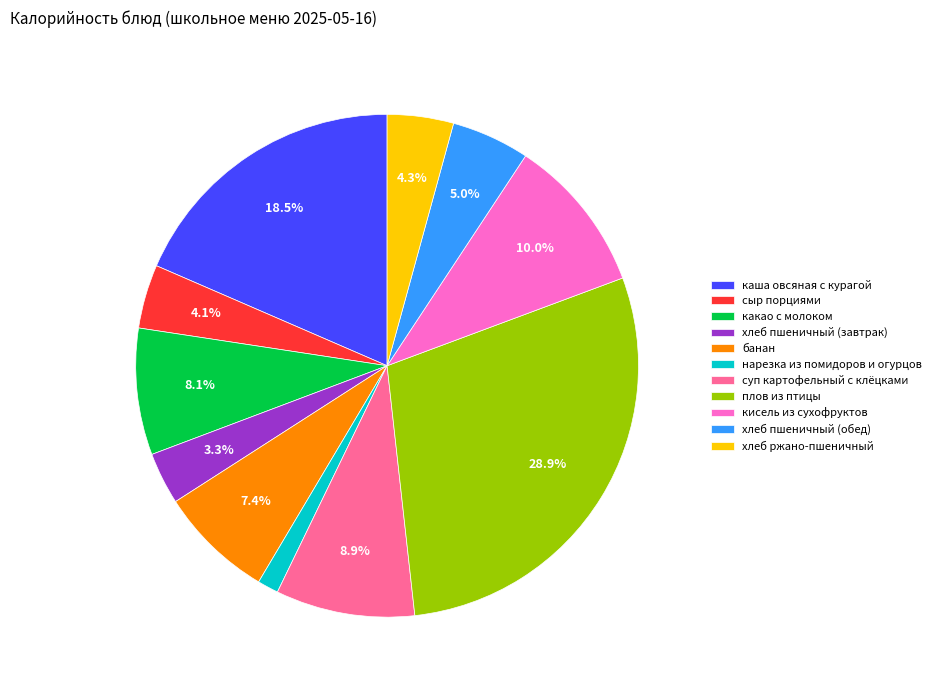

Is it true that хлеб пшеничный (завтрак) is 3% of the pie?

True